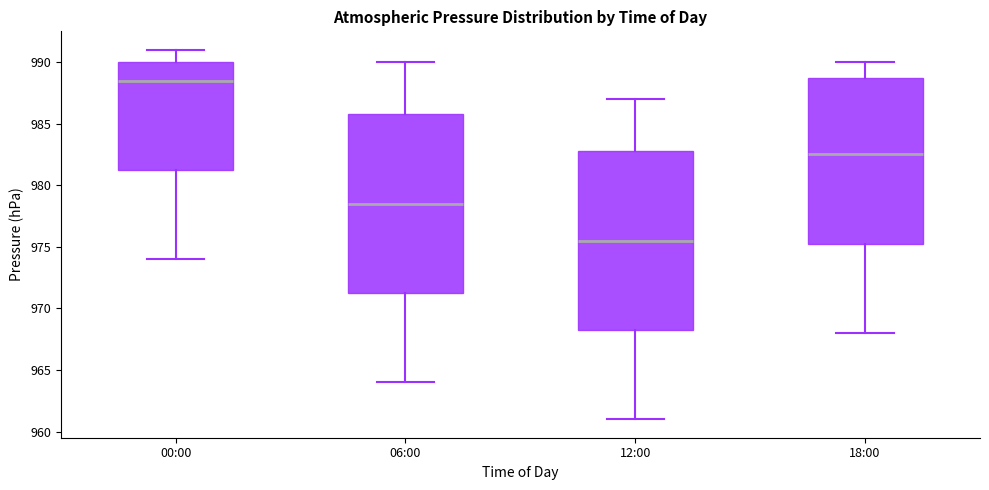

Where is the upper edge of the box for 12:00 on the y-axis? The values are not printed on the chart, so give them approximately, as read against the axis.

983.0